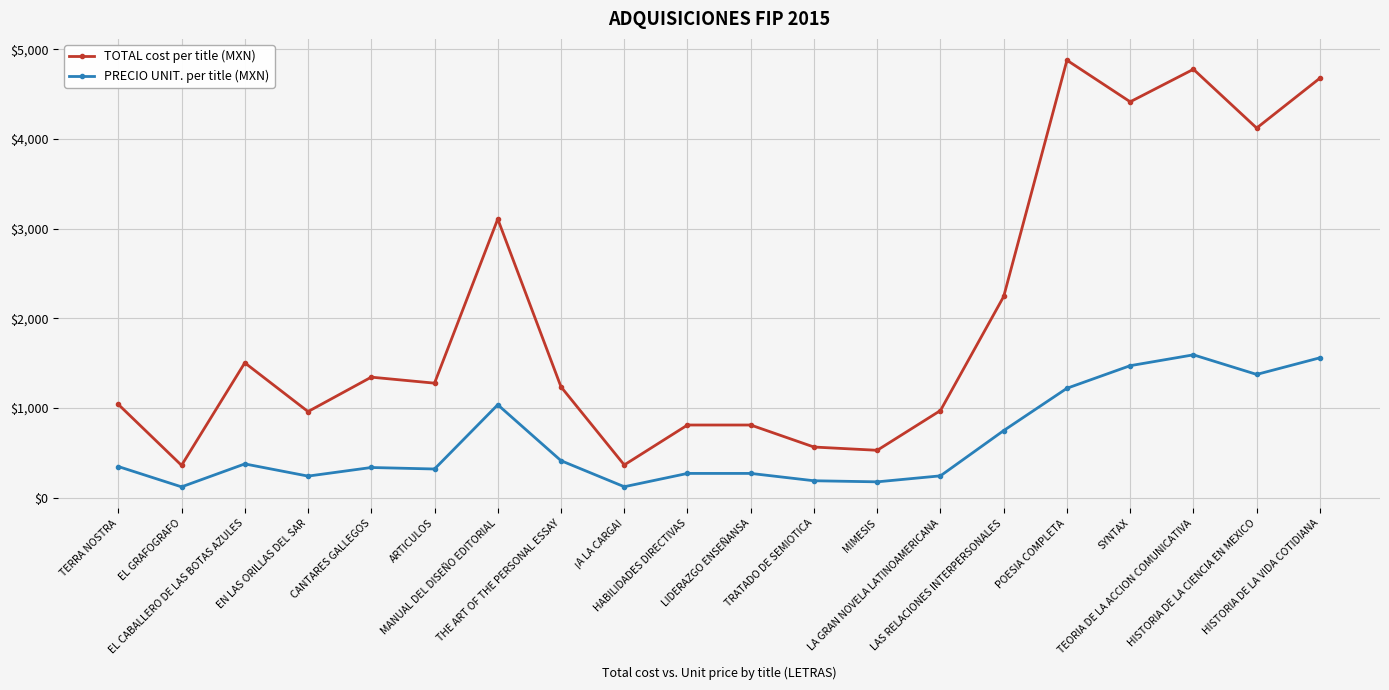

List the series in order of their overall mean, lowest first.

PRECIO UNIT. per title (MXN), TOTAL cost per title (MXN)